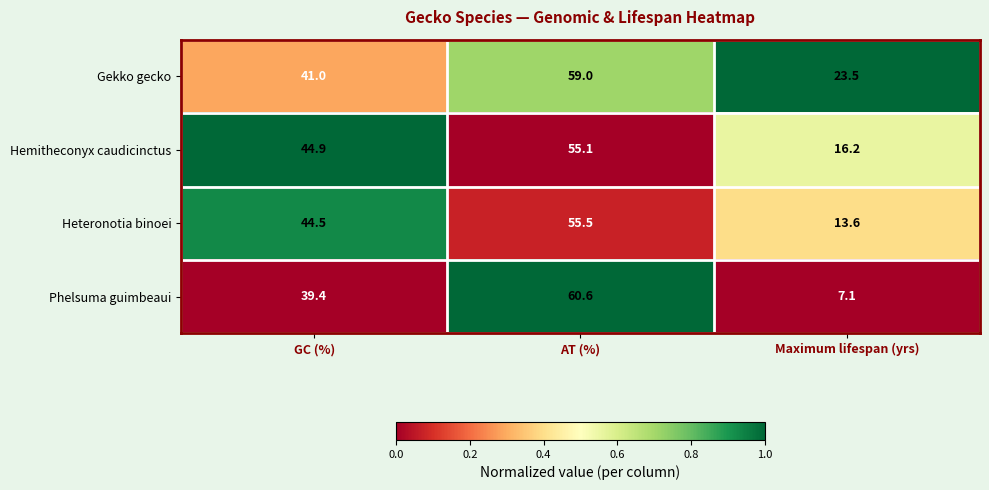

Rank the series by their maximum value, from lowest to highest.

Hemitheconyx caudicinctus, Heteronotia binoei, Gekko gecko, Phelsuma guimbeaui